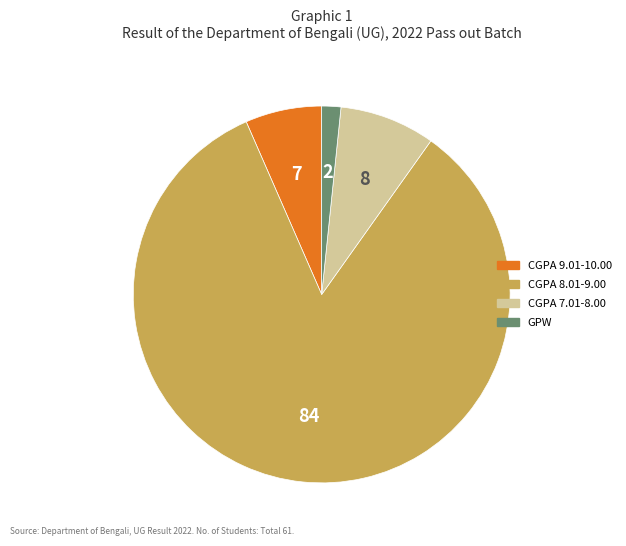

Is there any slice that represents more than half of the pie?

Yes